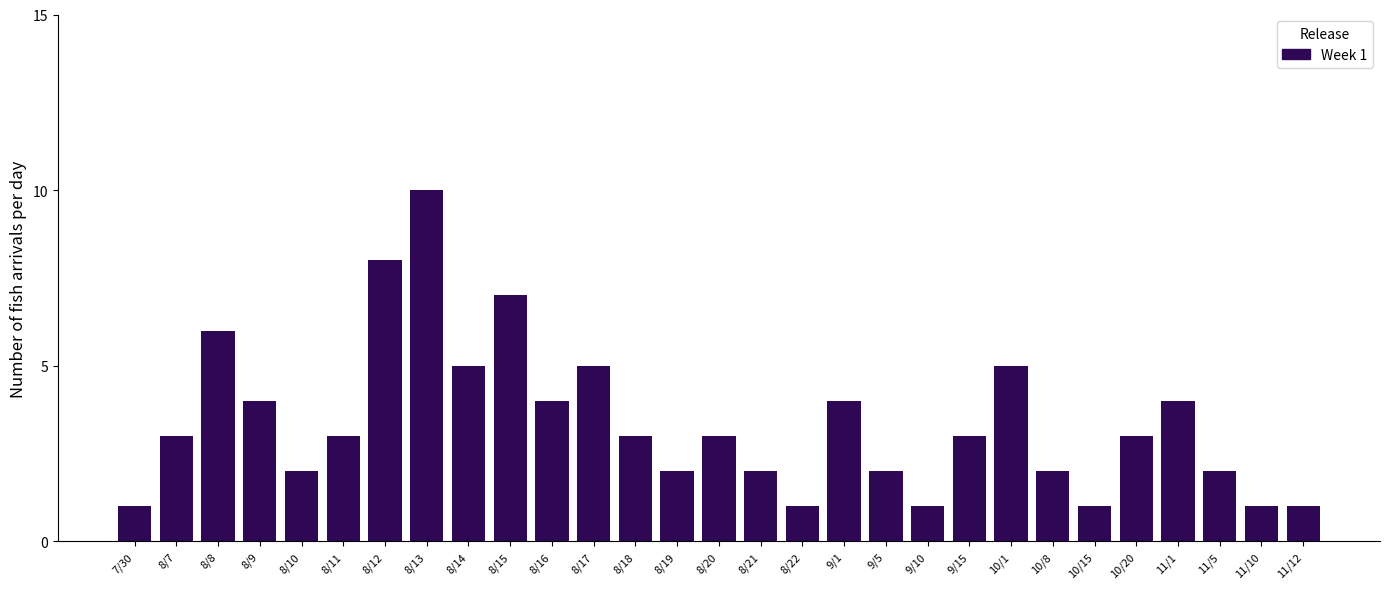

Reading left to right, list all the values displayed in this chart.

1	3	6	4	2	3	8	10	5	7	4	5	3	2	3	2	1	4	2	1	3	5	2	1	3	4	2	1	1